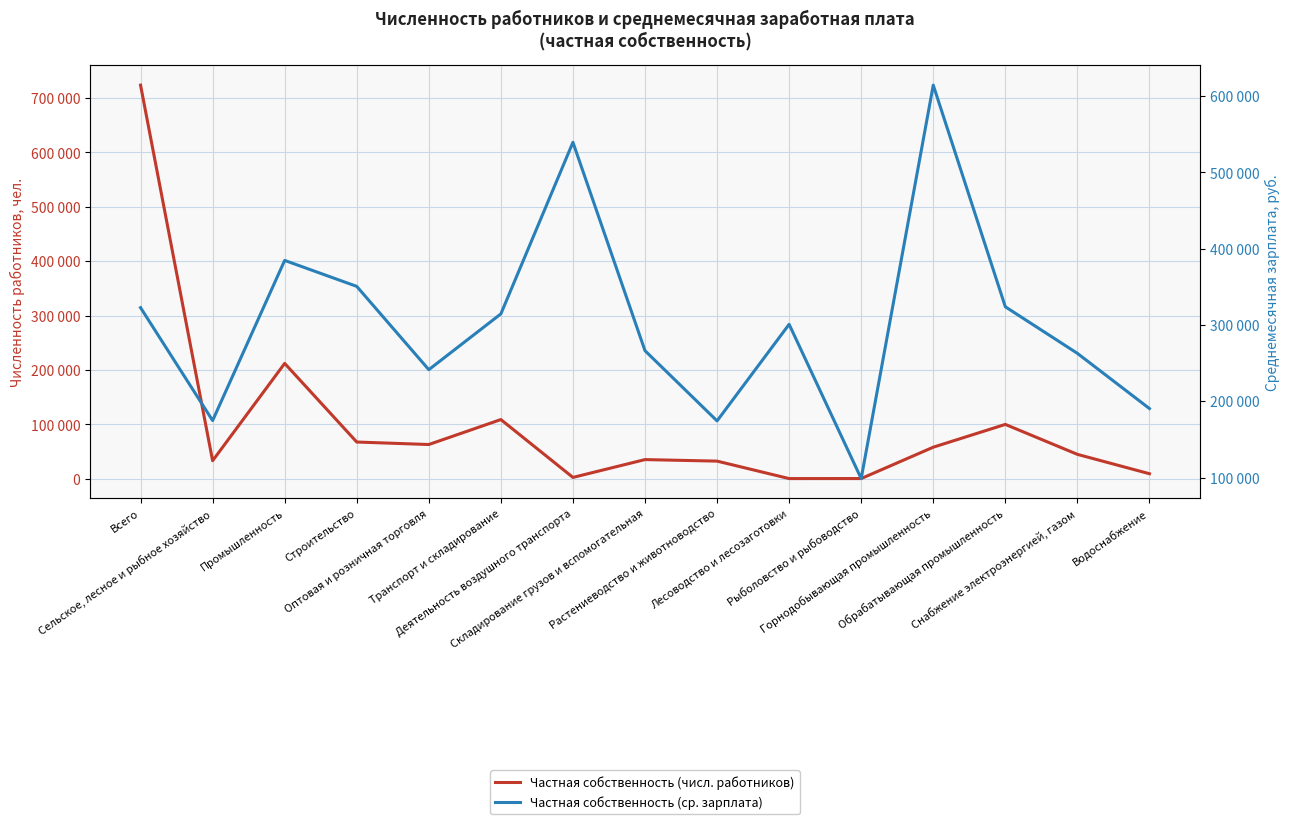

List the series in order of their overall mean, lowest first.

Частная собственность (числ. работников), Частная собственность (ср. зарплата)